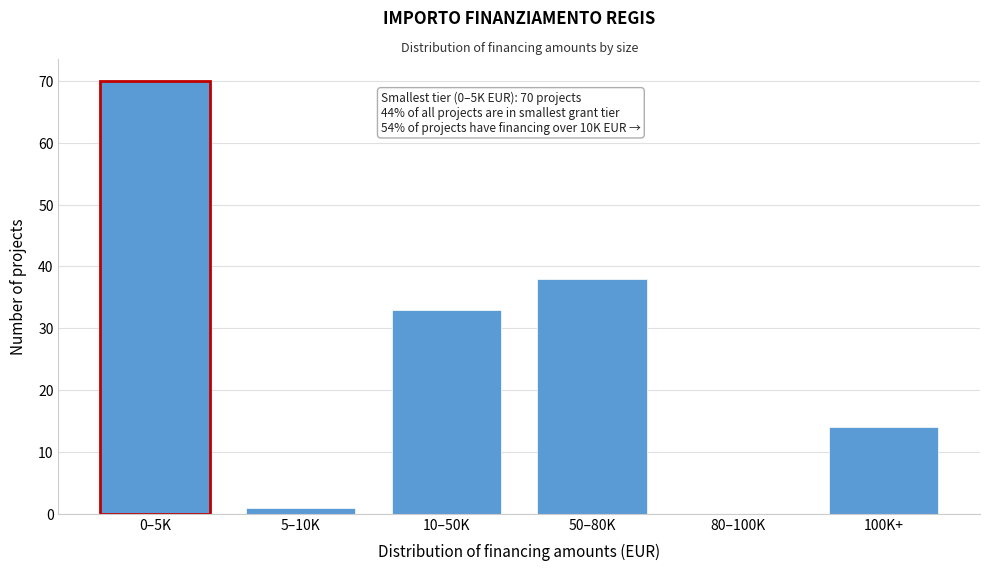

Reading left to right, list all the values displayed in this chart.

0–5K=70	5–10K=1	10–50K=33	50–80K=38	80–100K=0	100K+=14